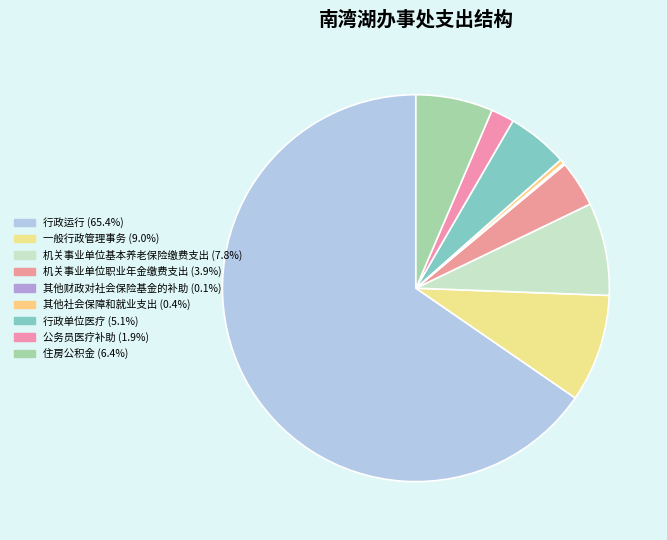

To the nearest percent, what percentage of the pie is 公务员医疗补助?

2%